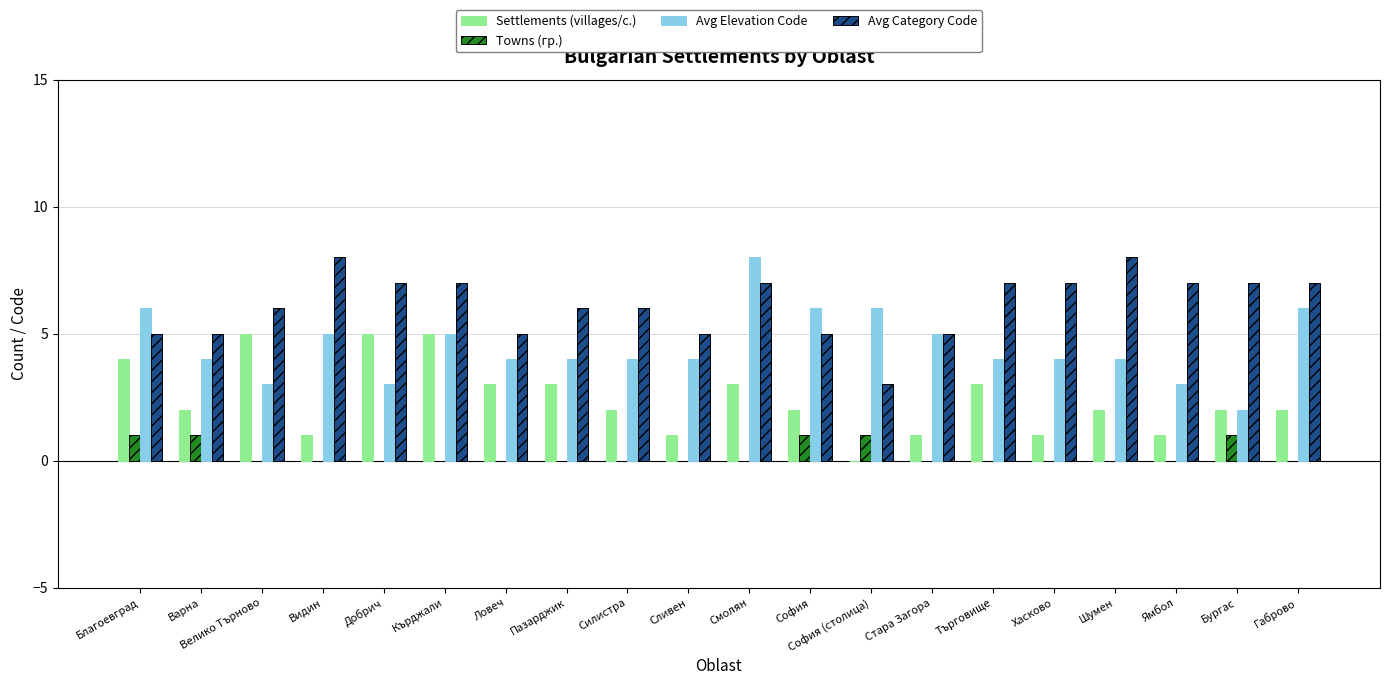

How many data points does each series have?

20